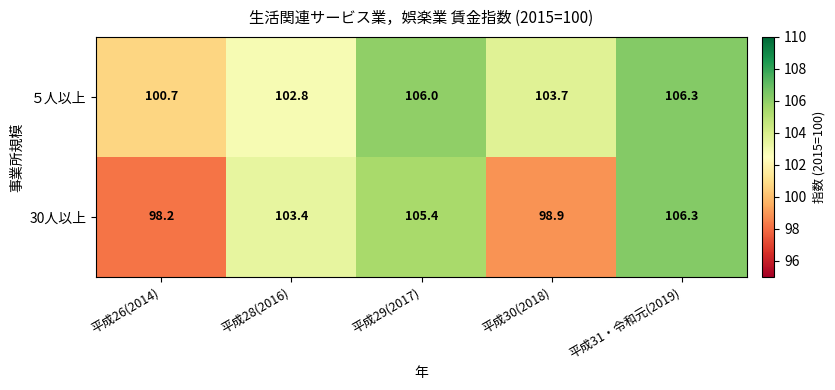

What is the difference between the maximum and minimum values in the 30人以上 series?

8.1